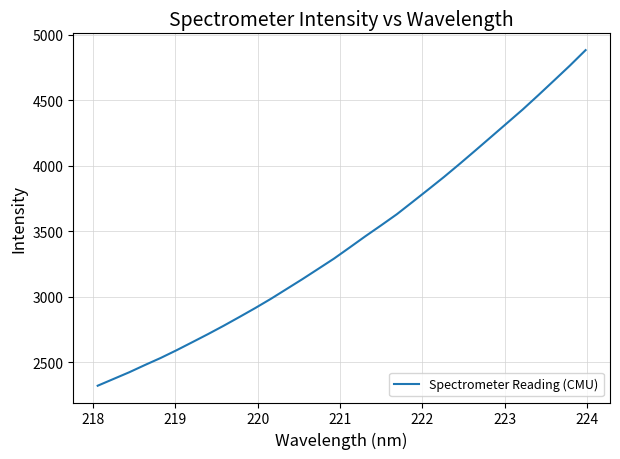

What is the greatest value displayed?

4883.0